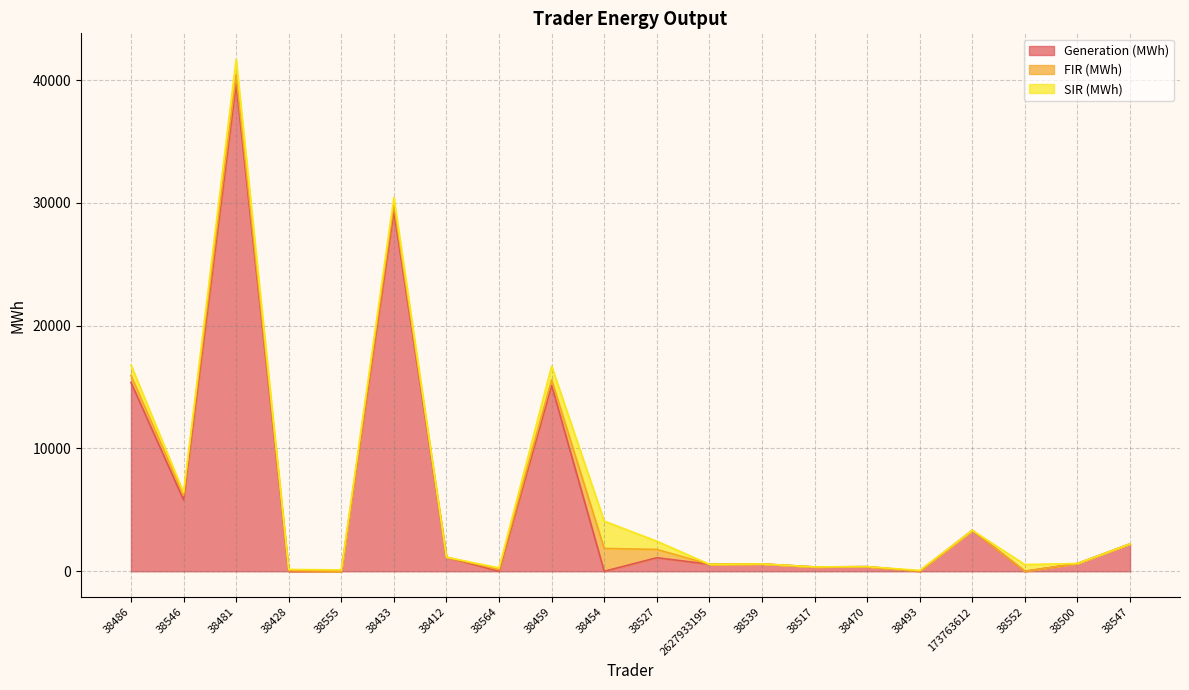

What is the total value across all series at 38500?

632.3